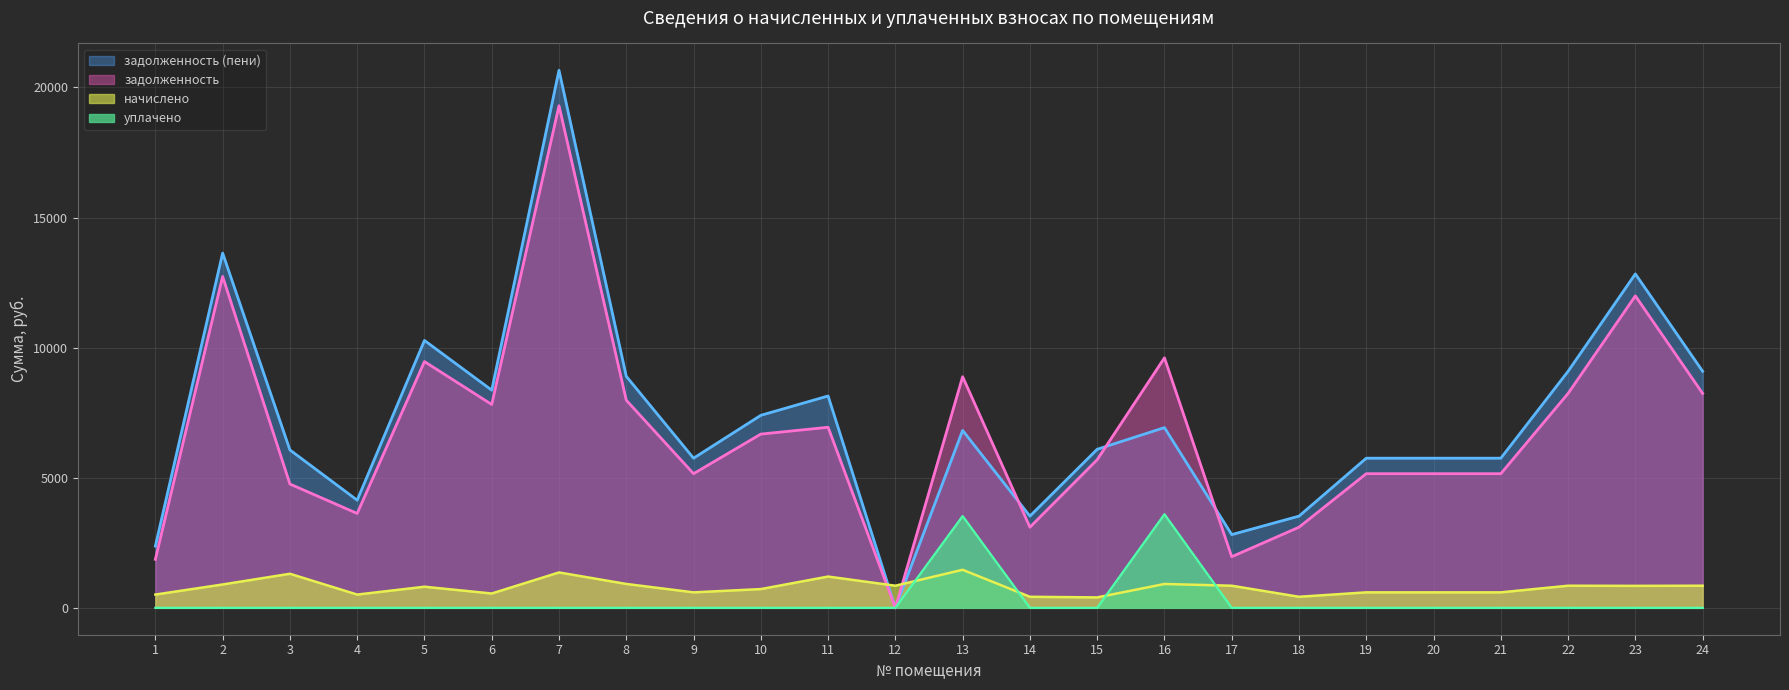

Which series has the largest range (max minus min)?

задолженность (пени)